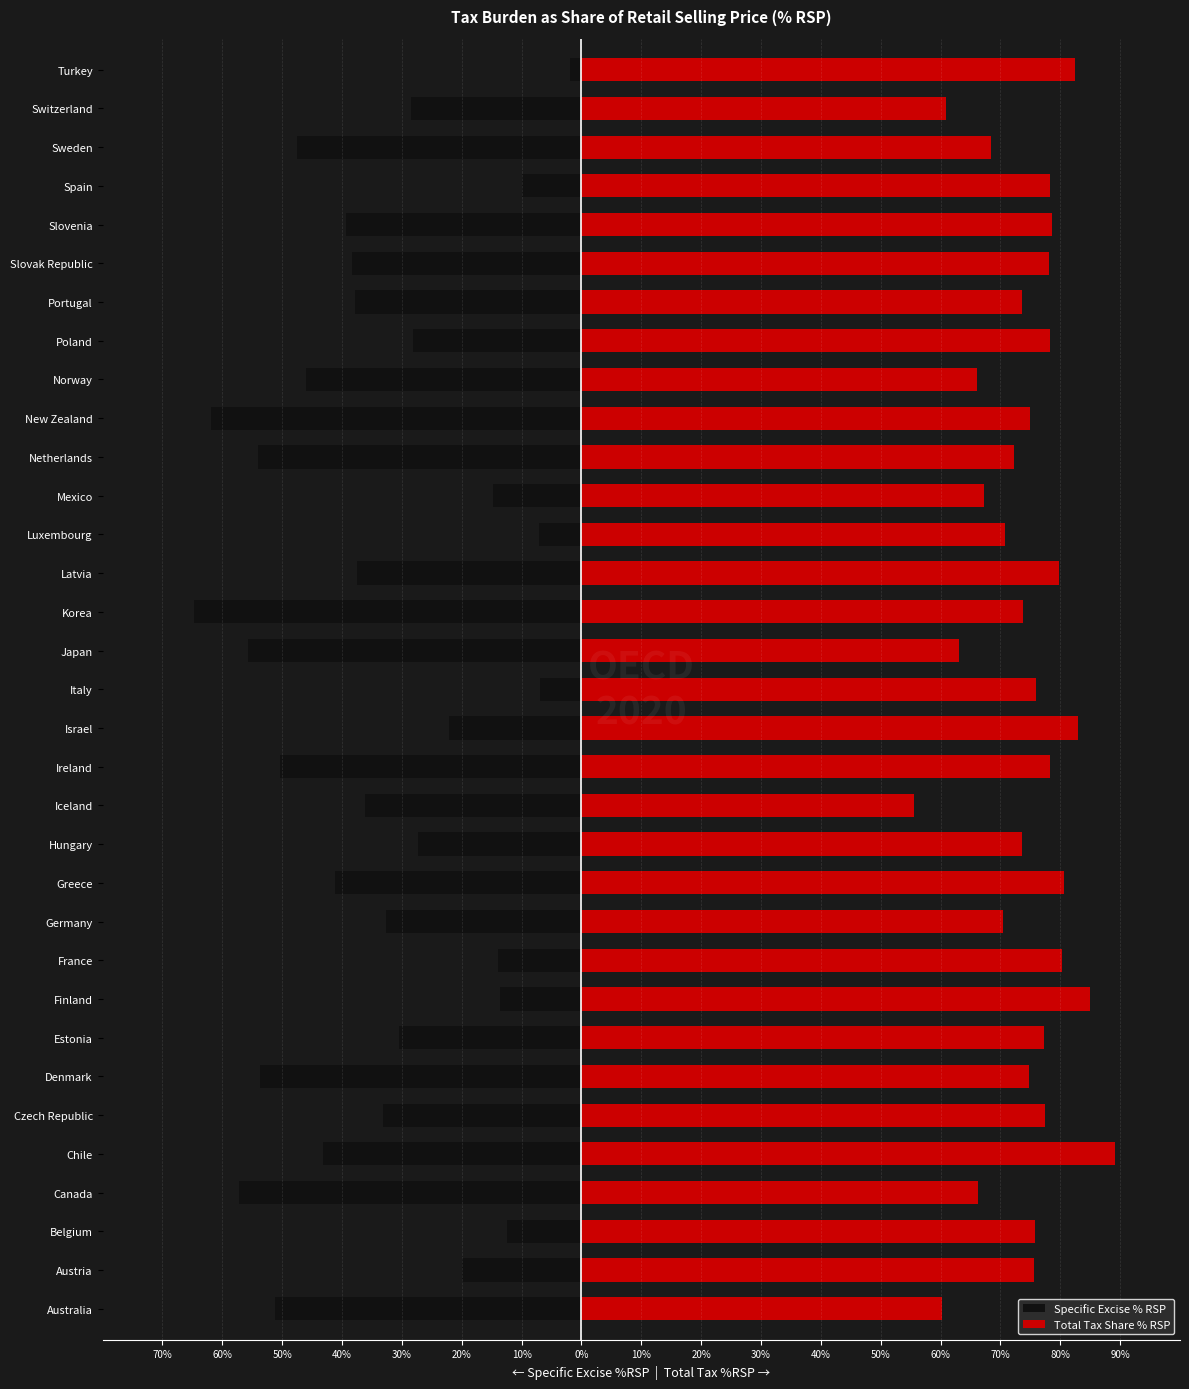

How many bars are there in each group?

2